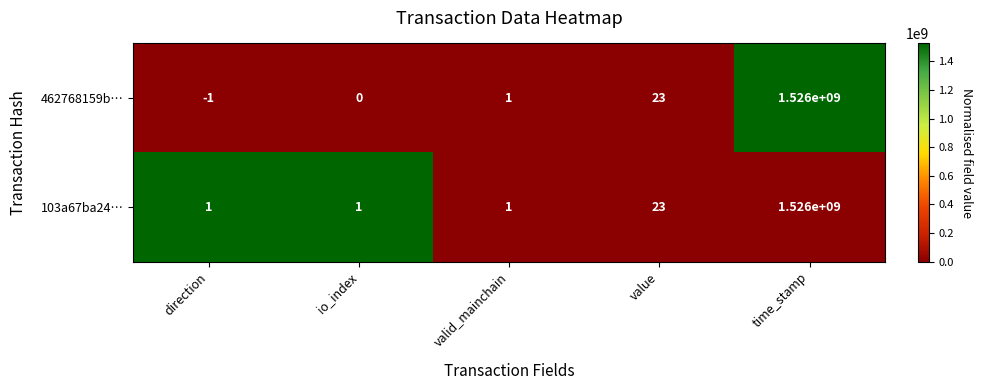

The 103a67ba24… series shows 1 at valid_mainchain. True or false?

True